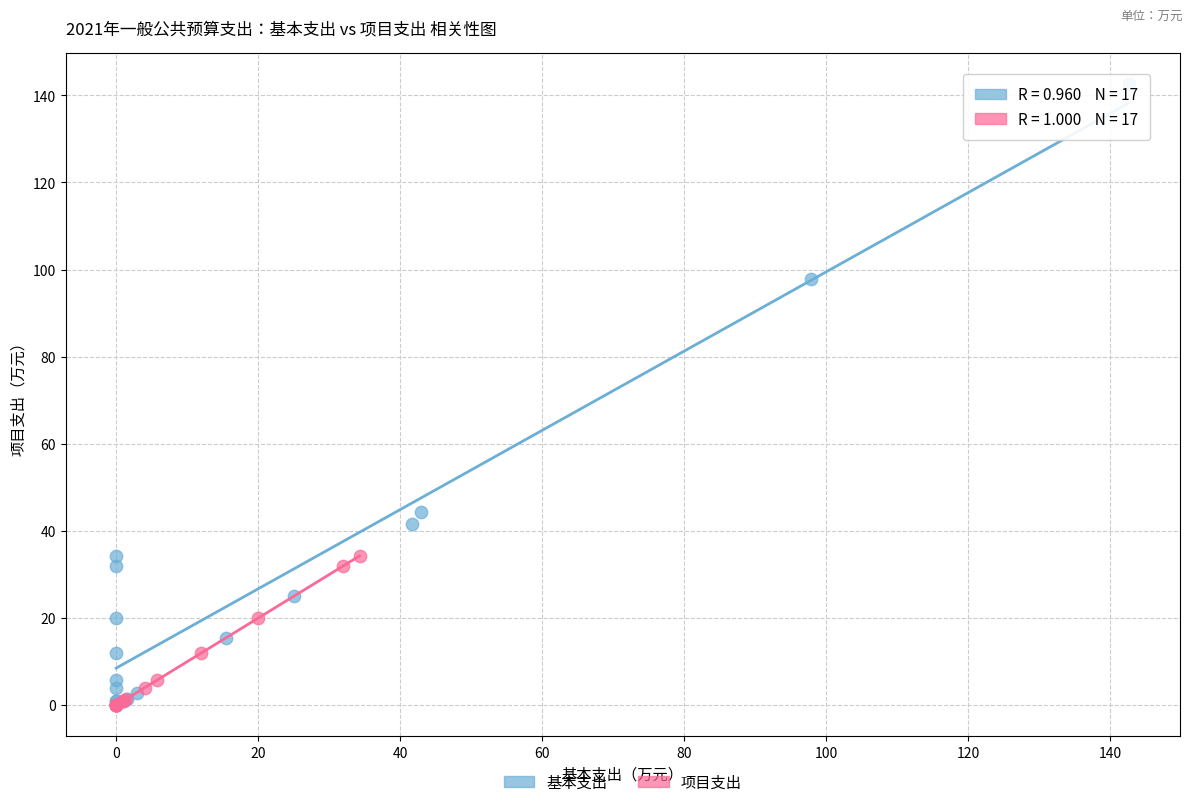

Which series has the largest Y range (max minus min)?

基本支出